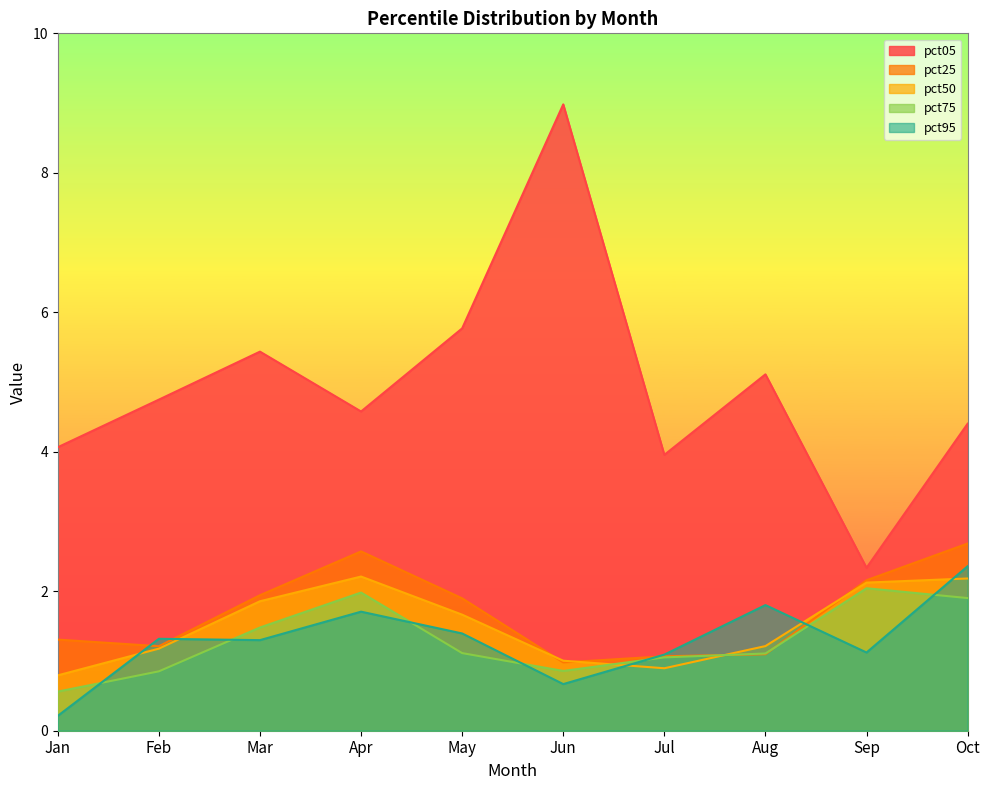

Reading right to left, what are all the values shown in this chart?

pct05: Oct=4.4	Sep=2.3	Aug=5.1	Jul=4.0	Jun=9.0	May=5.8	Apr=4.6	Mar=5.4	Feb=4.7	Jan=4.1
pct25: Oct=2.7	Sep=2.2	Aug=1.1	Jul=1.1	Jun=1.0	May=1.9	Apr=2.6	Mar=1.9	Feb=1.2	Jan=1.3
pct50: Oct=2.2	Sep=2.1	Aug=1.2	Jul=0.9	Jun=1.0	May=1.7	Apr=2.2	Mar=1.9	Feb=1.2	Jan=0.8
pct75: Oct=1.9	Sep=2.0	Aug=1.1	Jul=1.1	Jun=0.9	May=1.1	Apr=2.0	Mar=1.5	Feb=0.9	Jan=0.6
pct95: Oct=2.4	Sep=1.1	Aug=1.8	Jul=1.1	Jun=0.7	May=1.4	Apr=1.7	Mar=1.3	Feb=1.3	Jan=0.2